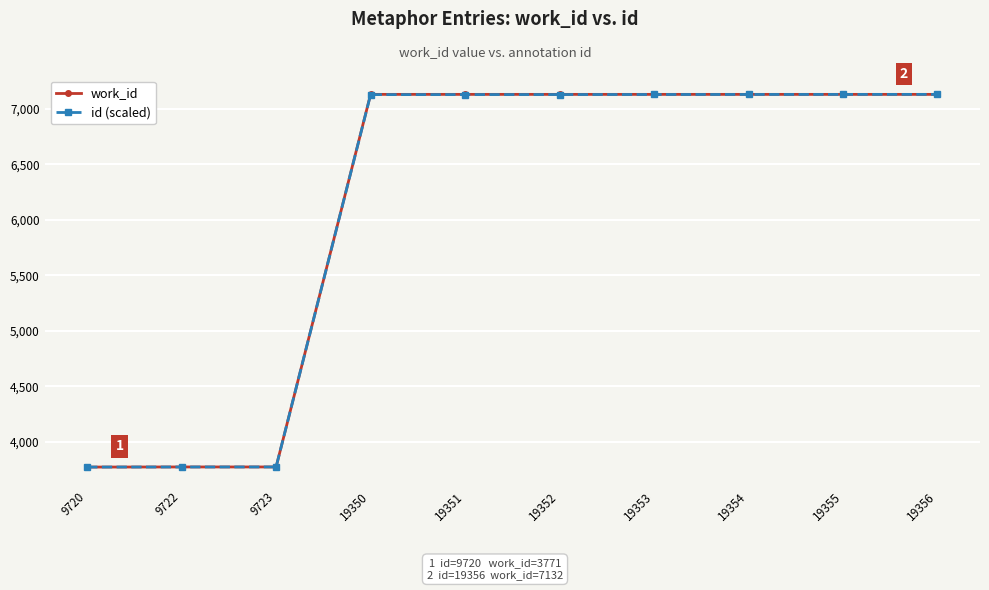

True or false: id (scaled) has a value of 7130.3 at 19351.

True